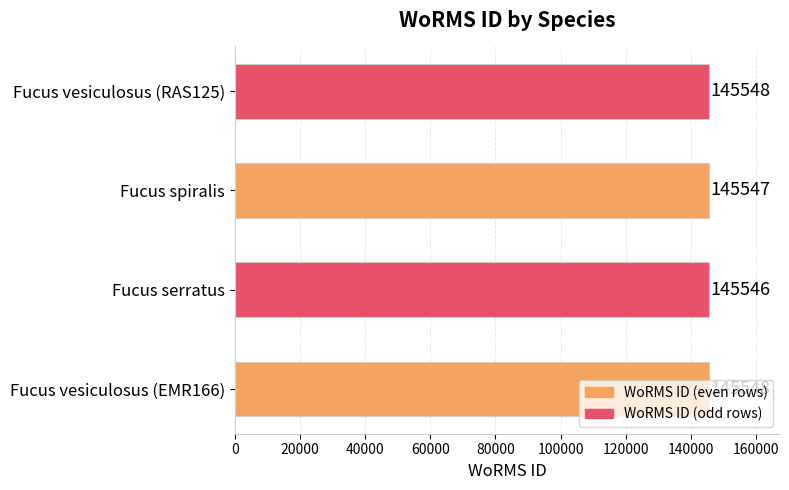

What is the maximum value shown in the chart?

145548